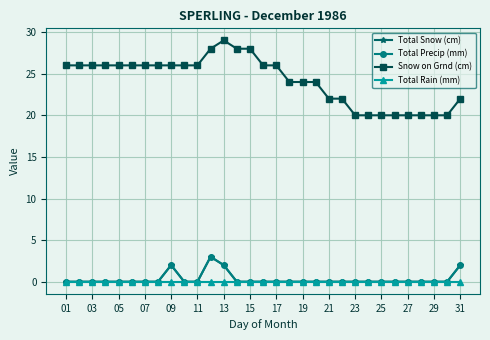

True or false: Total Rain (mm) and Total Precip (mm) cross at least once.

False